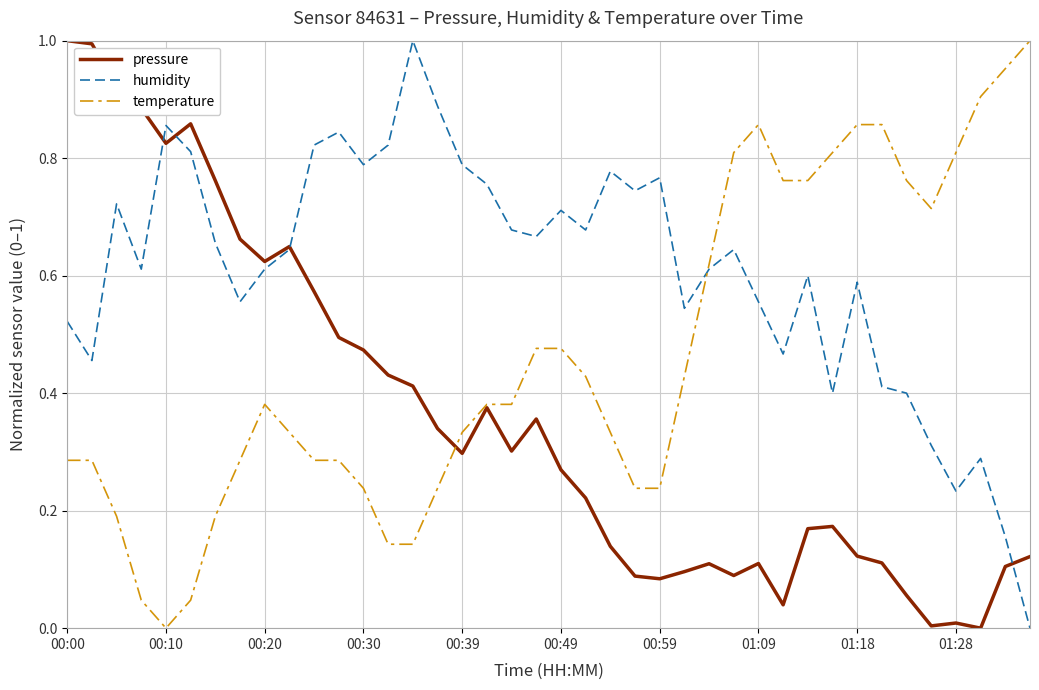

Which series has the largest total across all categories?

humidity